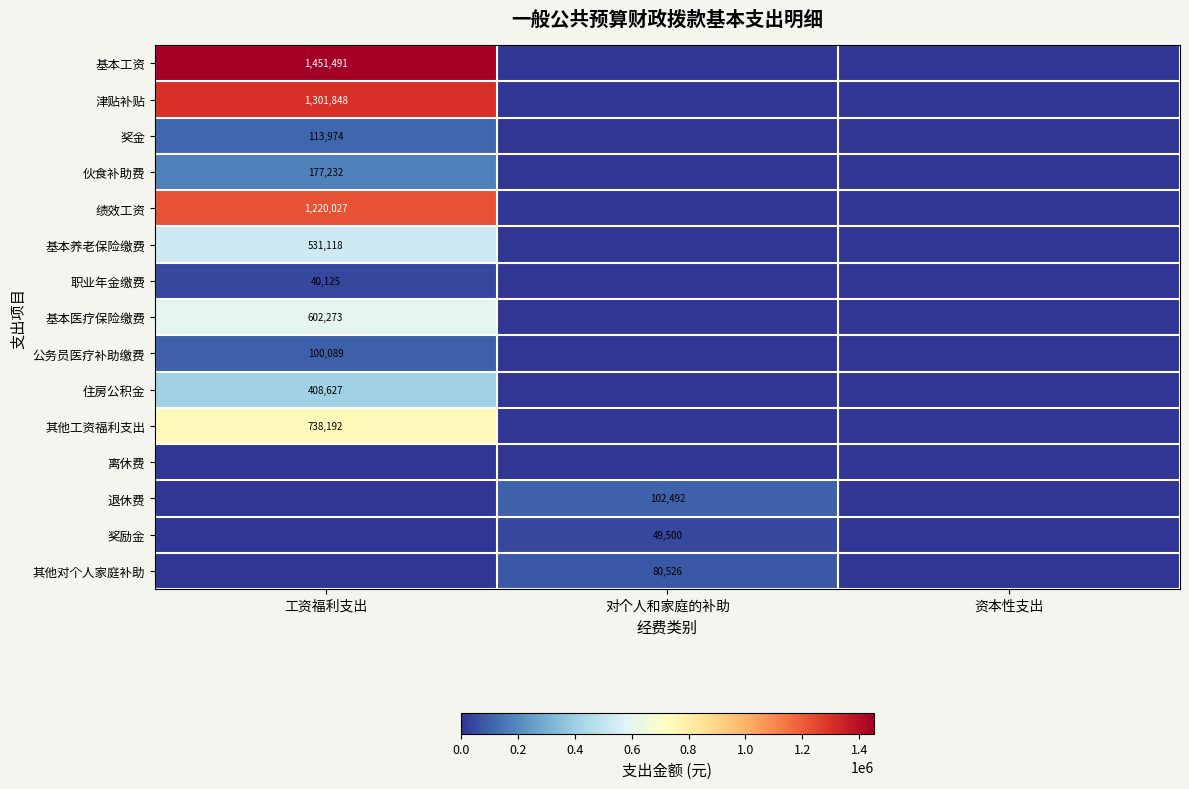

The value of 其他工资福利支出 at 工资福利支出 is 738192. True or false?

True